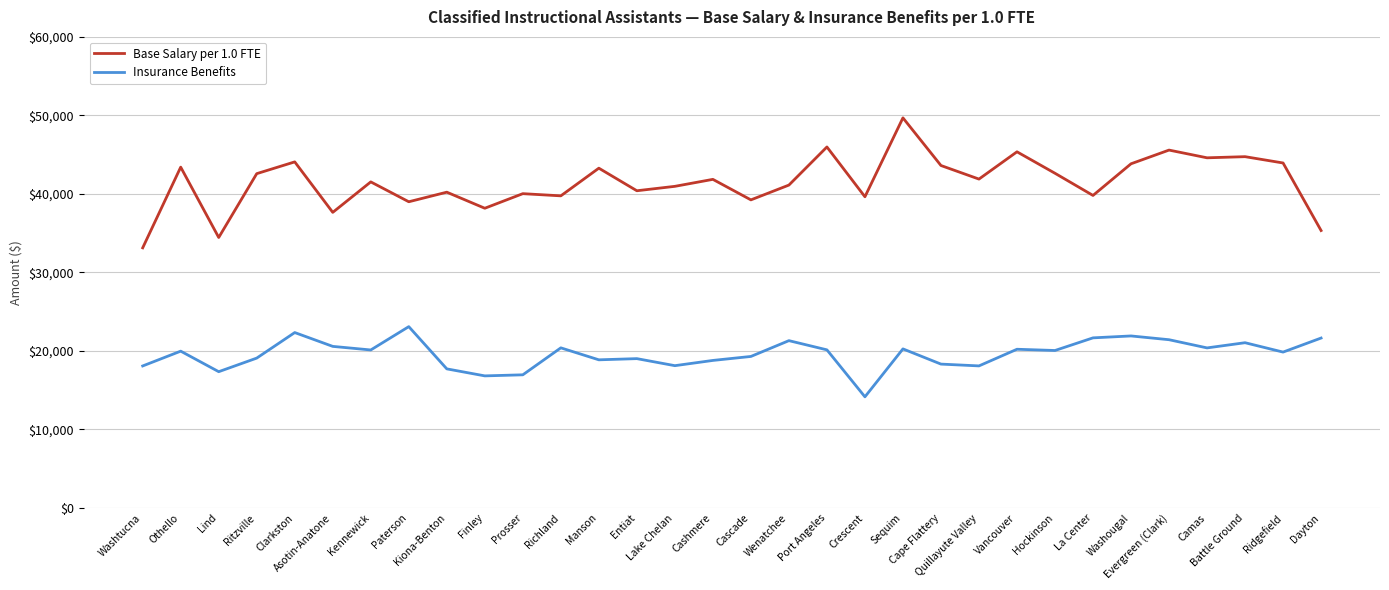

True or false: Insurance Benefits and Base Salary per 1.0 FTE intersect in this chart.

False